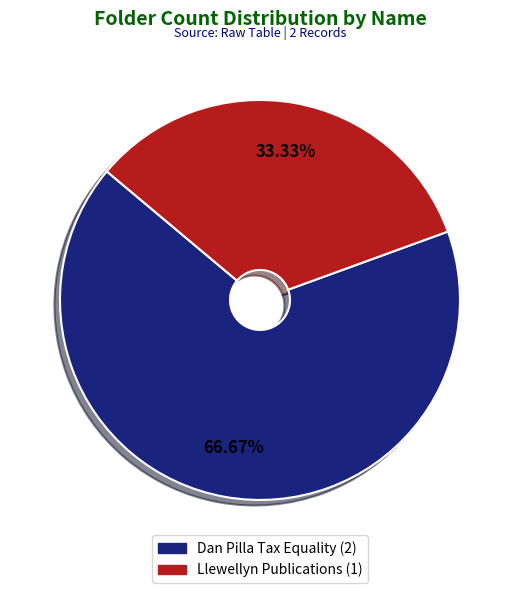

Approximately how many times larger is the value at Llewellyn Publications compared to Dan Pilla Tax Equality?

0.5